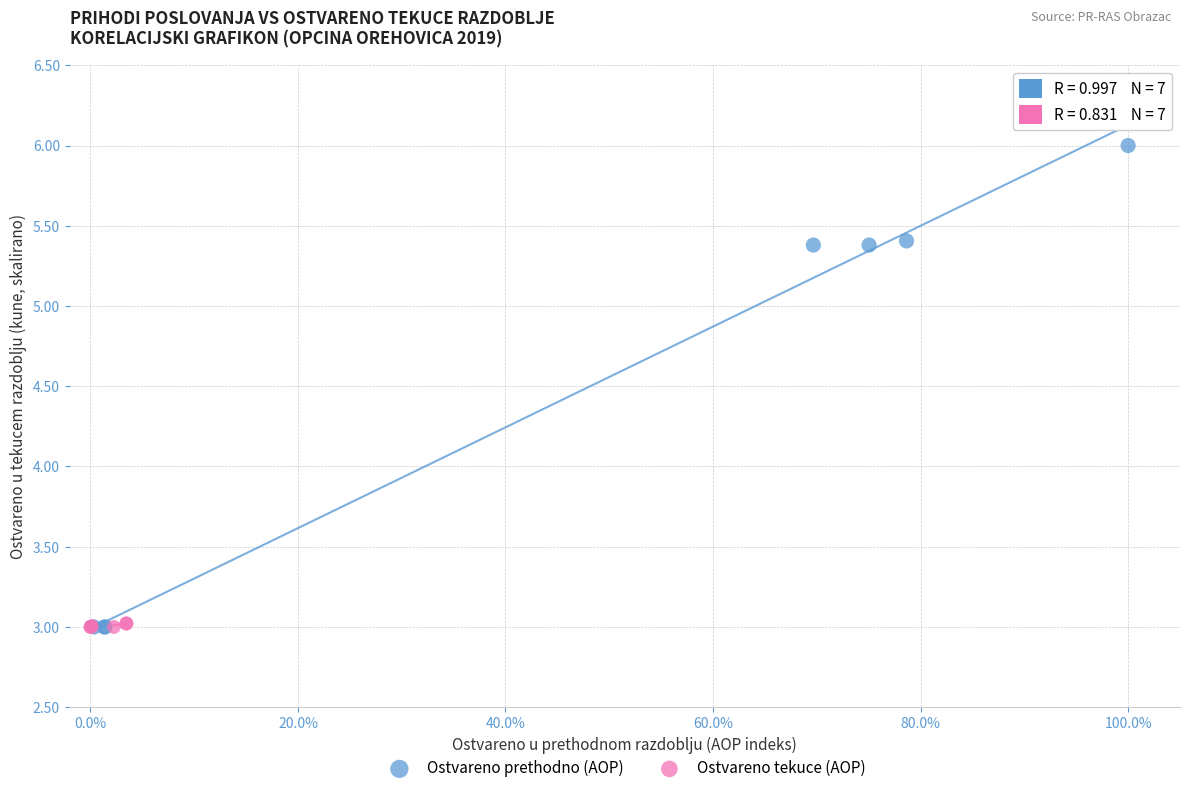

Which series has the largest Y range (max minus min)?

Ostvareno prethodno (AOP)